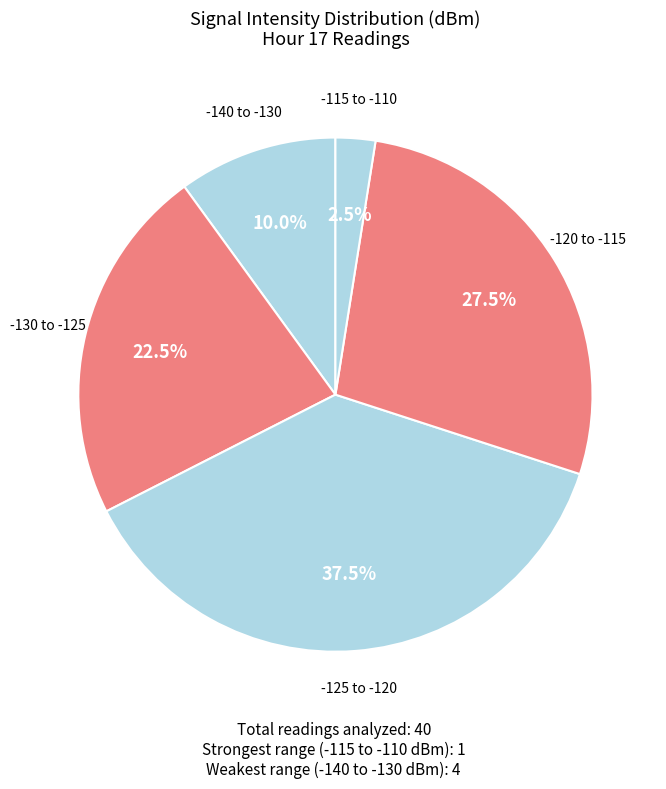

How many slices are in this pie chart?

5